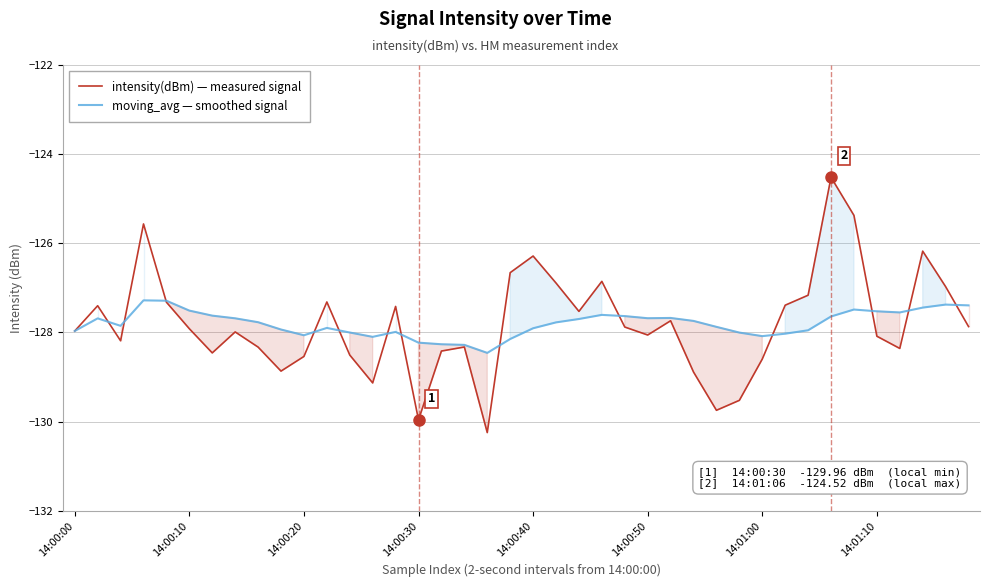

What are all the series names shown in the legend?

intensity(dBm) — measured signal, moving_avg — smoothed signal